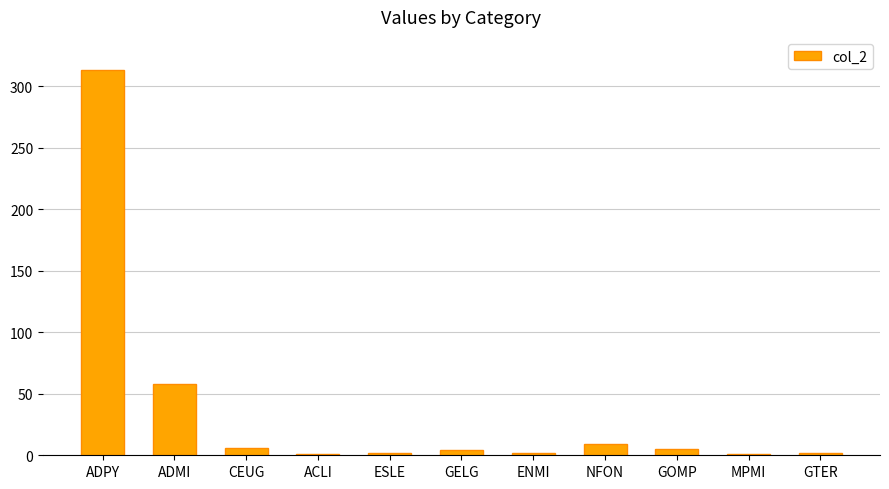

True or false: the data shows 481 at ADPY.

False